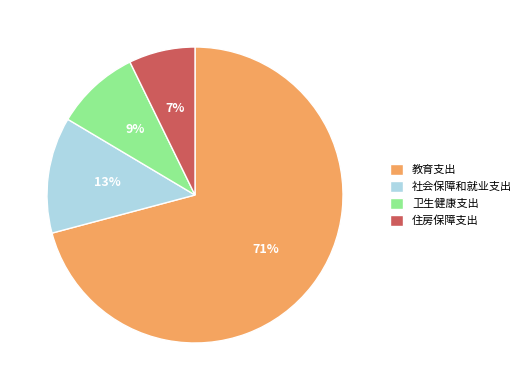

Which category has the biggest portion of the pie?

教育支出